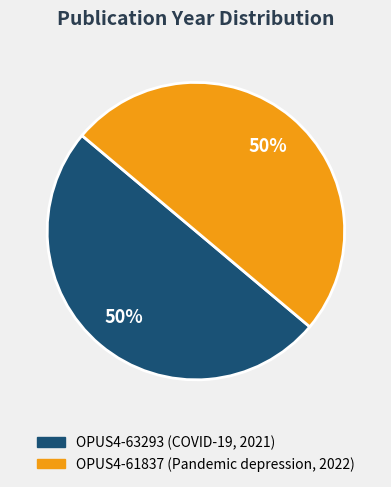

Combined, do OPUS4-63293 (COVID-19, 2021) and OPUS4-61837 (Pandemic depression, 2022) account for over 50%?

Yes